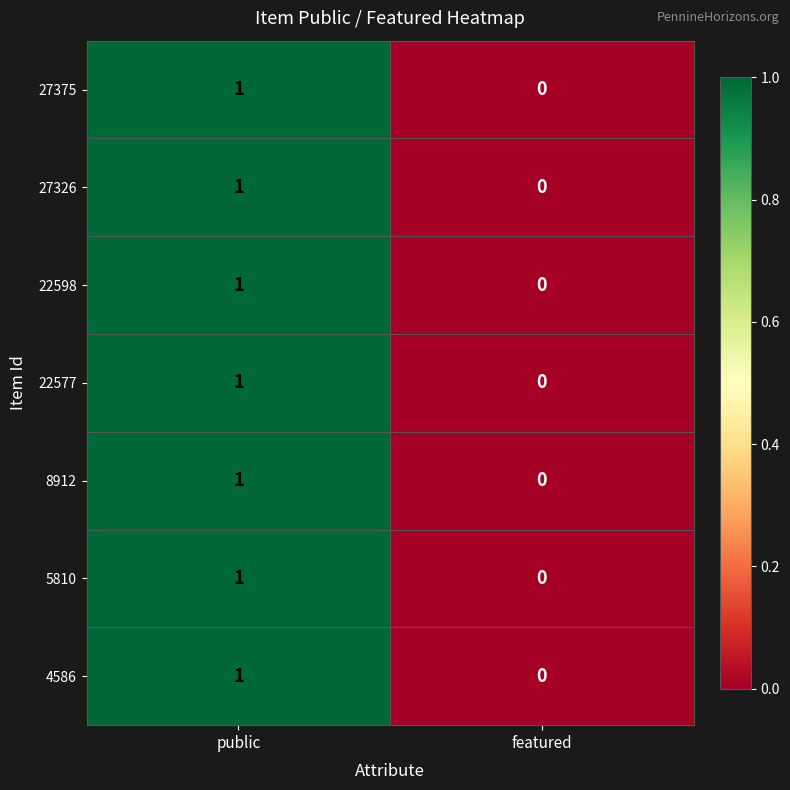

Reading left to right, what are all the values shown in this chart?

27375: 1	0
27326: 1	0
22598: 1	0
22577: 1	0
8912: 1	0
5810: 1	0
4586: 1	0